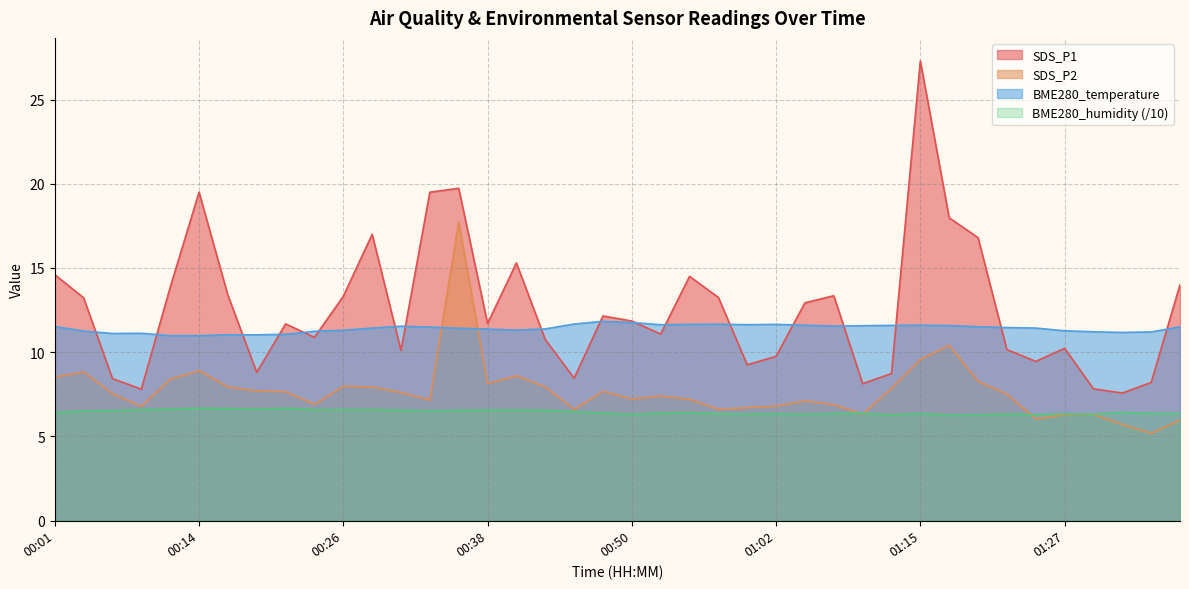

Between 01:07 and 01:15, which is larger?

01:15